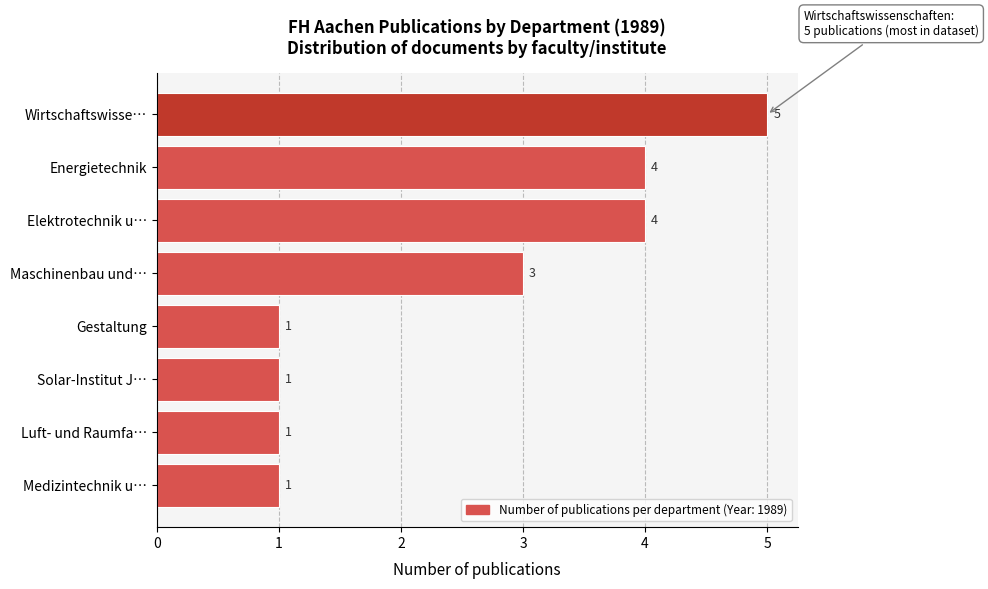

Reading bottom to top, what are all the values shown in this chart?

1	1	1	1	3	4	4	5